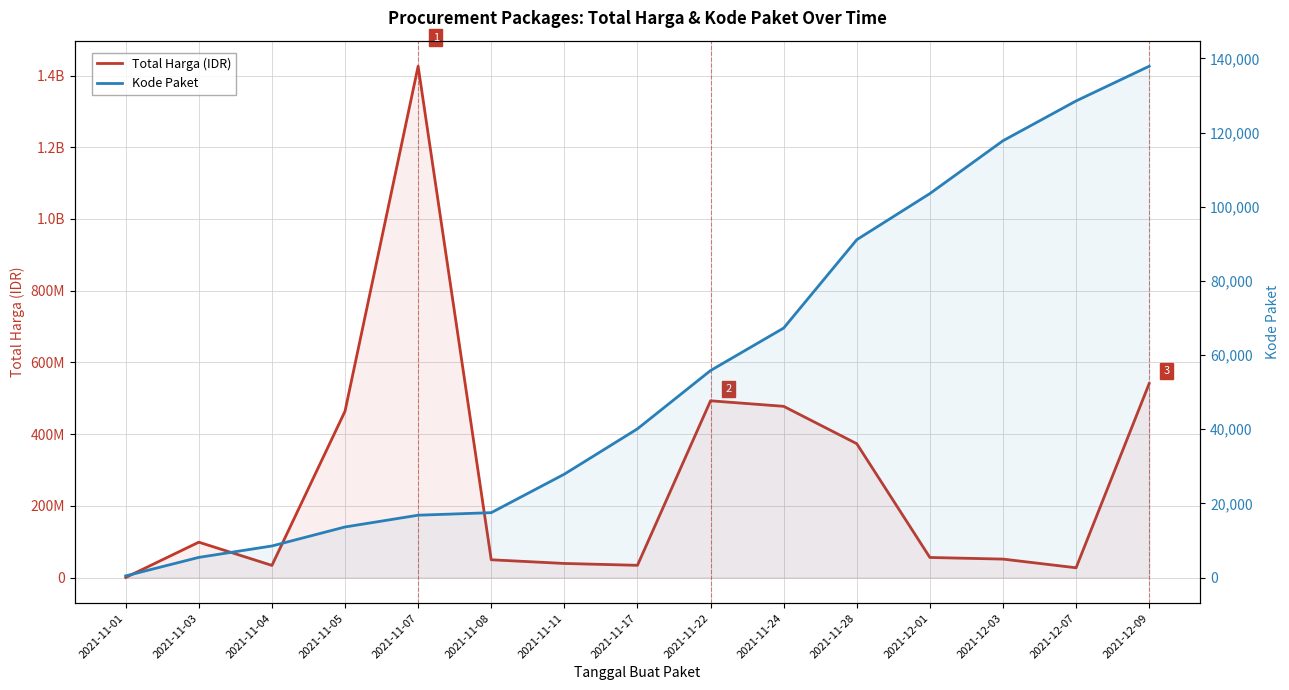

Where is the first local minimum for Total Harga (IDR)?

2021-11-04